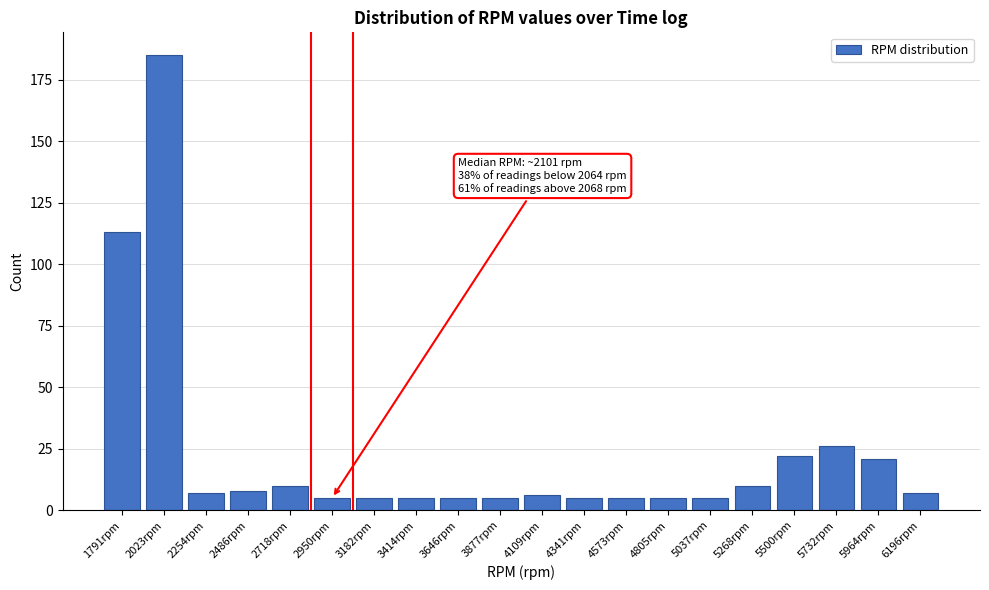

Reading right to left, list all the values displayed in this chart.

7	21	26	22	10	5	5	5	5	6	5	5	5	5	5	10	8	7	185	113